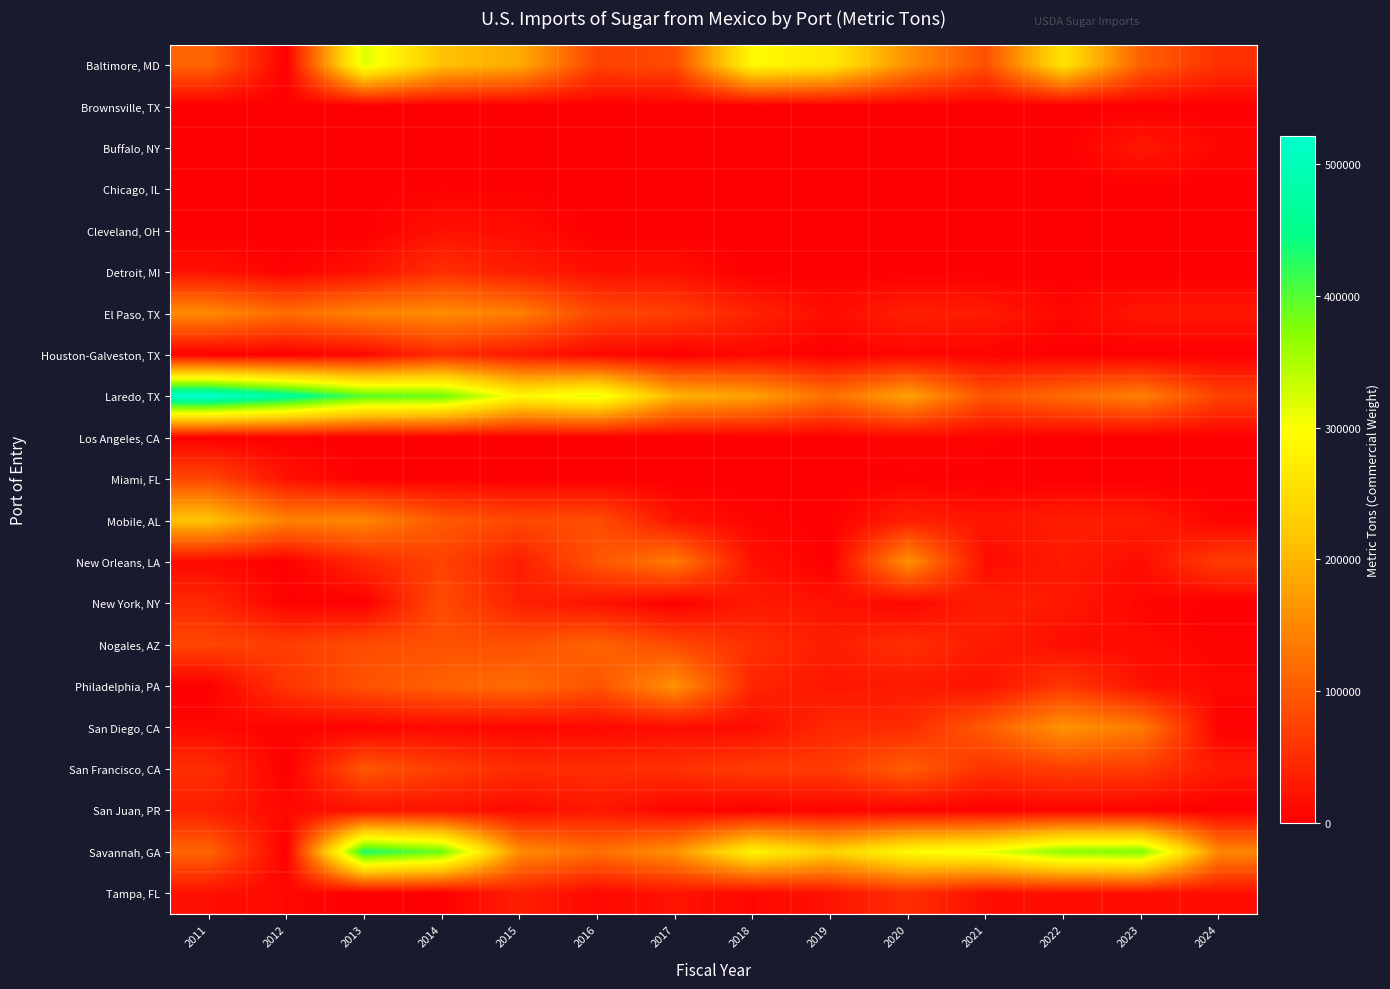

Reading right to left, extract all data points from this chart.

Baltimore, MD: 2024=54628.6	2023=105976.2	2022=258418.5	2021=87208.0	2020=157378.0	2019=266835.0	2018=291943.0	2017=82394.0	2016=74259.0	2015=188430.0	2014=213965.0	2013=320655.0	2012=0.0	2011=110000.0
Brownsville, TX: 2024=0.0	2023=0.0	2022=0.0	2021=0.0	2020=0.0	2019=0.0	2018=0.0	2017=0.0	2016=0.0	2015=0.0	2014=0.0	2013=0.0	2012=920.0	2011=0.0
Buffalo, NY: 2024=8139.6	2023=27000.0	2022=0.0	2021=0.0	2020=855.0	2019=0.0	2018=0.0	2017=0.0	2016=0.0	2015=0.0	2014=0.0	2013=0.0	2012=0.0	2011=0.0
Chicago, IL: 2024=0.0	2023=0.0	2022=0.0	2021=0.0	2020=0.0	2019=0.0	2018=0.0	2017=0.0	2016=4.0	2015=2900.0	2014=3078.0	2013=2725.0	2012=178.0	2011=2654.0
Cleveland, OH: 2024=0.0	2023=0.0	2022=0.0	2021=0.0	2020=0.0	2019=0.0	2018=0.0	2017=0.0	2016=0.0	2015=13825.0	2014=19700.0	2013=0.0	2012=0.0	2011=0.0
Detroit, MI: 2024=0.0	2023=0.0	2022=0.0	2021=0.0	2020=0.0	2019=0.0	2018=0.0	2017=17505.0	2016=18000.0	2015=33301.3	2014=52707.8	2013=20487.0	2012=3290.0	2011=20484.0
El Paso, TX: 2024=25380.9	2023=25797.5	2022=9001.3	2021=30341.9	2020=34705.0	2019=15306.0	2018=39263.0	2017=70083.0	2016=80852.0	2015=138633.0	2014=153759.7	2013=144336.0	2012=120017.0	2011=152805.0
Houston-Galveston, TX: 2024=0.0	2023=0.0	2022=0.0	2021=4312.0	2020=7710.0	2019=0.0	2018=9375.0	2017=153.0	2016=9435.0	2015=26775.0	2014=47511.3	2013=9407.0	2012=0.0	2011=0.0
Laredo, TX: 2024=72931.9	2023=141171.4	2022=117762.0	2021=91335.8	2020=179524.0	2019=123364.0	2018=177727.0	2017=197380.0	2016=316049.0	2015=288269.0	2014=387973.7	2013=399558.0	2012=469295.0	2011=521635.0
Los Angeles, CA: 2024=0.0	2023=0.0	2022=0.0	2021=5216.0	2020=8256.0	2019=760.0	2018=1524.0	2017=257.0	2016=39.0	2015=0.0	2014=0.0	2013=0.0	2012=1736.0	2011=0.0
Miami, FL: 2024=0.0	2023=0.0	2022=0.0	2021=0.0	2020=2275.0	2019=220.0	2018=0.0	2017=0.0	2016=138.0	2015=488.0	2014=614.0	2013=670.0	2012=20132.0	2011=78791.0
Mobile, AL: 2024=5110.0	2023=31492.5	2022=31636.1	2021=23408.0	2020=35958.0	2019=1120.0	2018=6367.0	2017=22702.0	2016=85539.0	2015=80594.0	2014=98129.0	2013=148043.0	2012=142446.0	2011=215292.0
New Orleans, LA: 2024=68347.6	2023=15928.5	2022=28966.0	2021=14342.0	2020=160000.0	2019=0.0	2018=20000.0	2017=134650.0	2016=93833.0	2015=34000.0	2014=74000.0	2013=45000.0	2012=0.0	2011=10875.0
New York, NY: 2024=0.0	2023=7377.5	2022=27918.5	2021=34888.0	2020=7945.0	2019=20938.0	2018=29568.0	2017=522.0	2016=20987.0	2015=36250.0	2014=83782.0	2013=138.0	2012=3741.0	2011=45549.0
Nogales, AZ: 2024=4857.4	2023=14037.7	2022=16139.6	2021=30583.7	2020=52340.0	2019=32709.0	2018=51837.0	2017=81008.0	2016=109263.0	2015=88719.0	2014=90106.8	2013=84884.0	2012=69070.0	2011=76661.0
Philadelphia, PA: 2024=9402.2	2023=21316.5	2022=63138.0	2021=20475.0	2020=29202.0	2019=24733.0	2018=42463.0	2017=161299.0	2016=91925.0	2015=119777.0	2014=107368.8	2013=90770.0	2012=59078.0	2011=0.0
San Diego, CA: 2024=3063.5	2023=135588.3	2022=162104.9	2021=101971.0	2020=47509.0	2019=46031.0	2018=14955.0	2017=14372.0	2016=11057.0	2015=7338.0	2014=11263.2	2013=3876.0	2012=4895.0	2011=9435.0
San Francisco, CA: 2024=28332.0	2023=66110.7	2022=69578.4	2021=55464.0	2020=103459.0	2019=64639.0	2018=66873.0	2017=54282.0	2016=50000.0	2015=49903.0	2014=69301.0	2013=95666.0	2012=0.0	2011=51800.0
San Juan, PR: 2024=0.0	2023=2920.6	2022=4390.6	2021=1556.0	2020=4312.0	2019=5134.0	2018=1814.0	2017=5400.0	2016=26778.0	2015=12558.0	2014=19992.0	2013=18691.0	2012=10501.0	2011=35536.0
Savannah, GA: 2024=149226.0	2023=377964.9	2022=370685.8	2021=308902.2	2020=293341.0	2019=232716.0	2018=282303.0	2017=160980.0	2016=121589.0	2015=154545.0	2014=388928.0	2013=431843.0	2012=466.0	2011=110495.0
Tampa, FL: 2024=16481.0	2023=16556.8	2022=17678.8	2021=17844.2	2020=50830.0	2019=21446.0	2018=9771.0	2017=22259.0	2016=10367.0	2015=34268.0	2014=0.0	2013=665.0	2012=9788.0	2011=19090.0